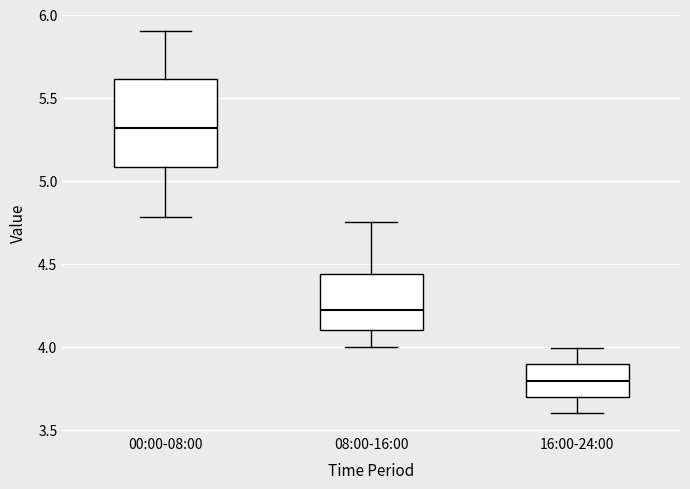

Reading left to right, read every box against the y-axis: the position of its median line, the range the box covers, and the ends of its whiskers. The values are not printed on the chart, so give them approximately, as read against the axis.

00:00-08:00: median 5.30, box 5.10 to 5.60, whiskers 4.80 to 5.90
08:00-16:00: median 4.20, box 4.10 to 4.45, whiskers 4.00 to 4.75
16:00-24:00: median 3.80, box 3.70 to 3.90, whiskers 3.60 to 4.00